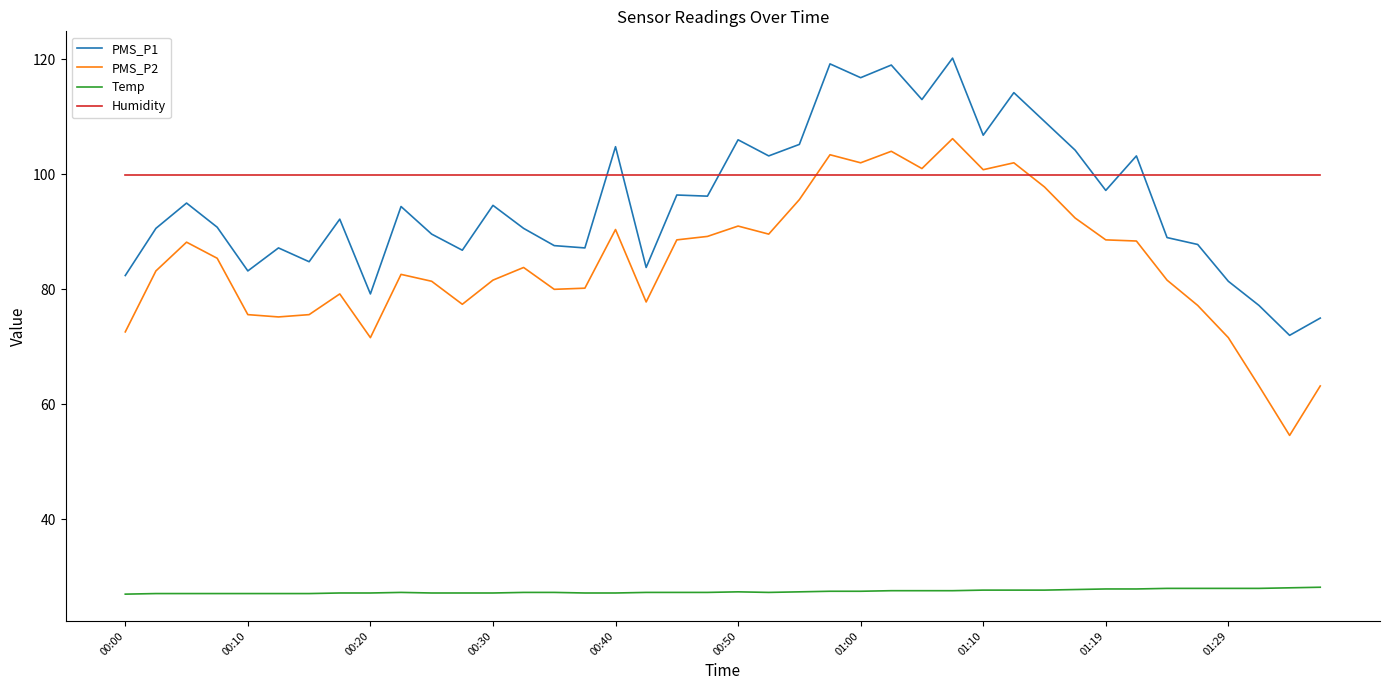

List the series in order of their peak value, highest first.

PMS_P1, PMS_P2, Humidity, Temp